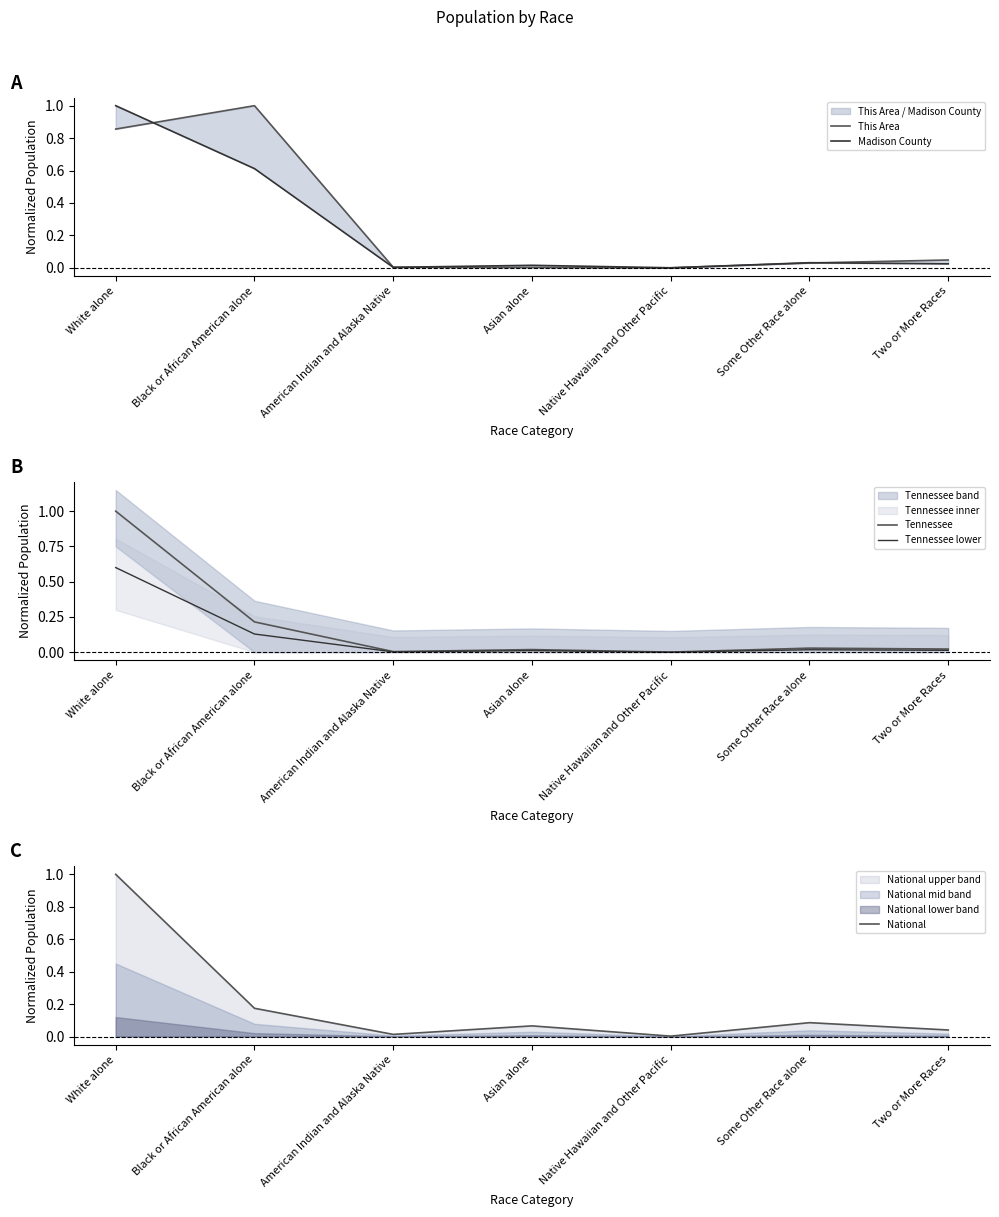

True or false: This Area and Madison County intersect in this chart.

True